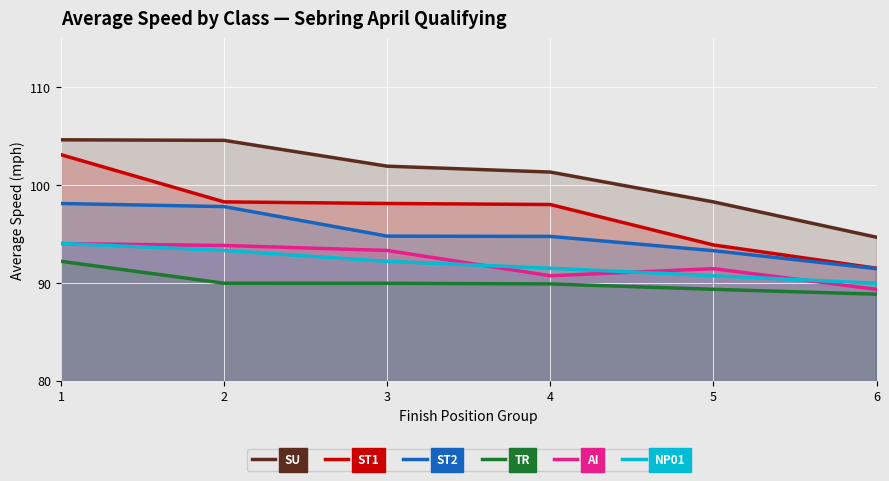

True or false: TR and ST1 cross at least once.

False